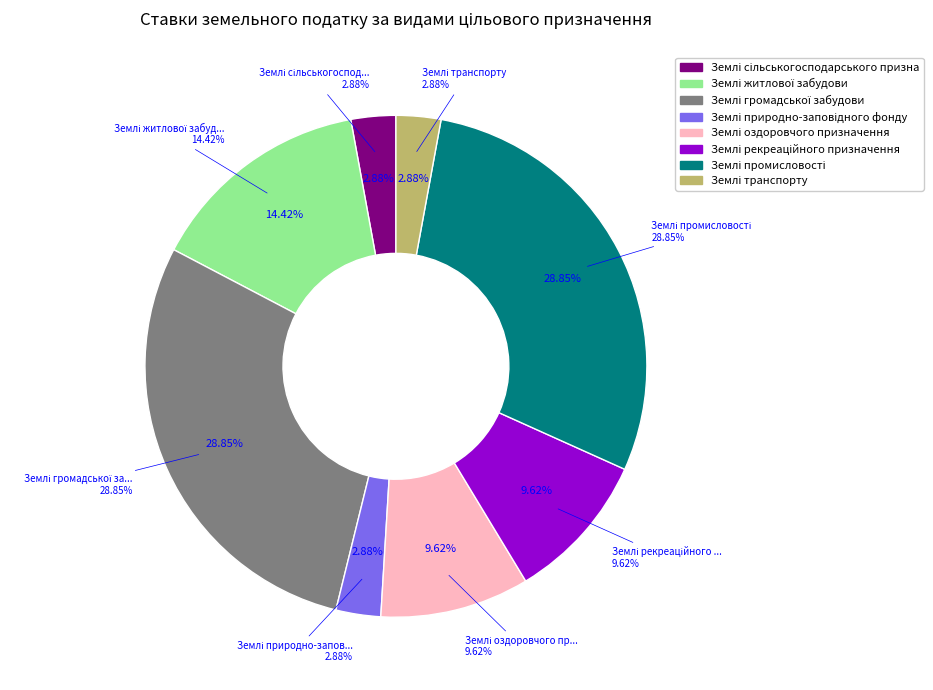

To the nearest percent, what percentage of the pie is Землі оздоровчого призначення?

10%